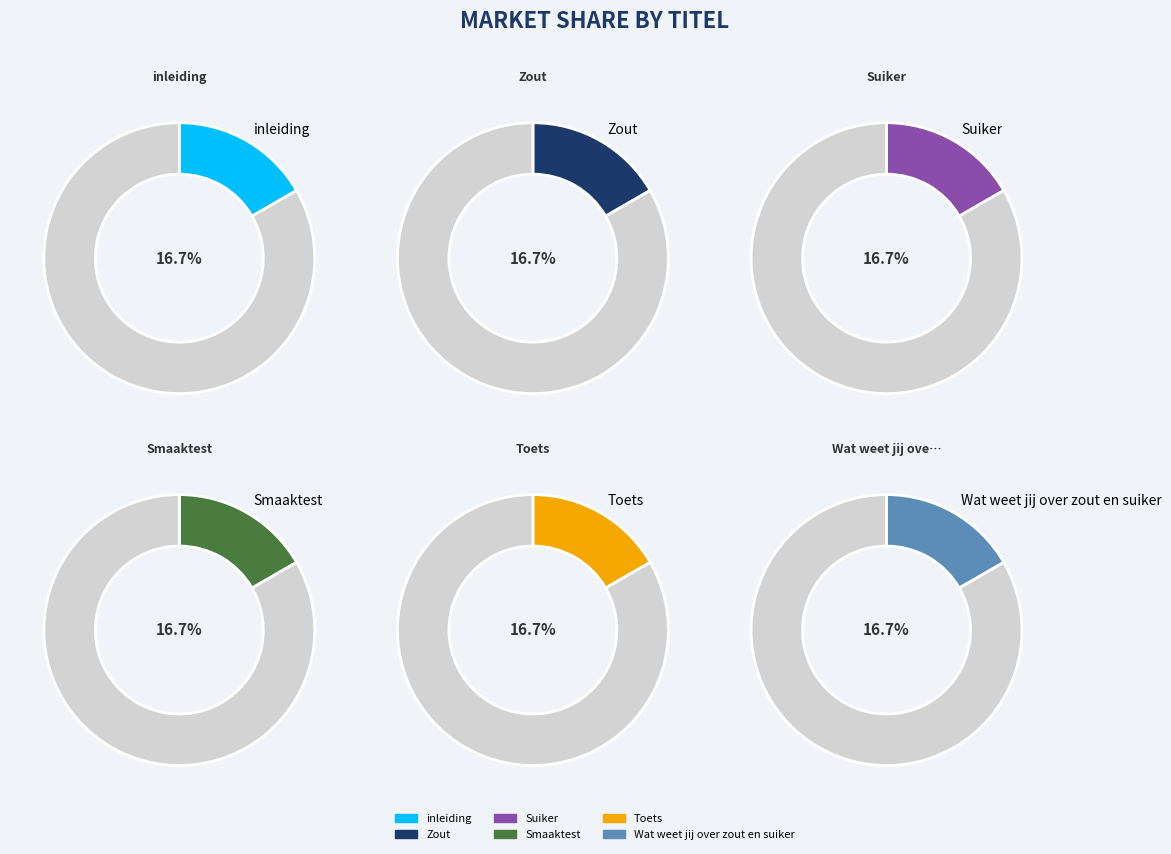

What is the ratio of the value at Smaaktest to the value at inleiding?

1.0